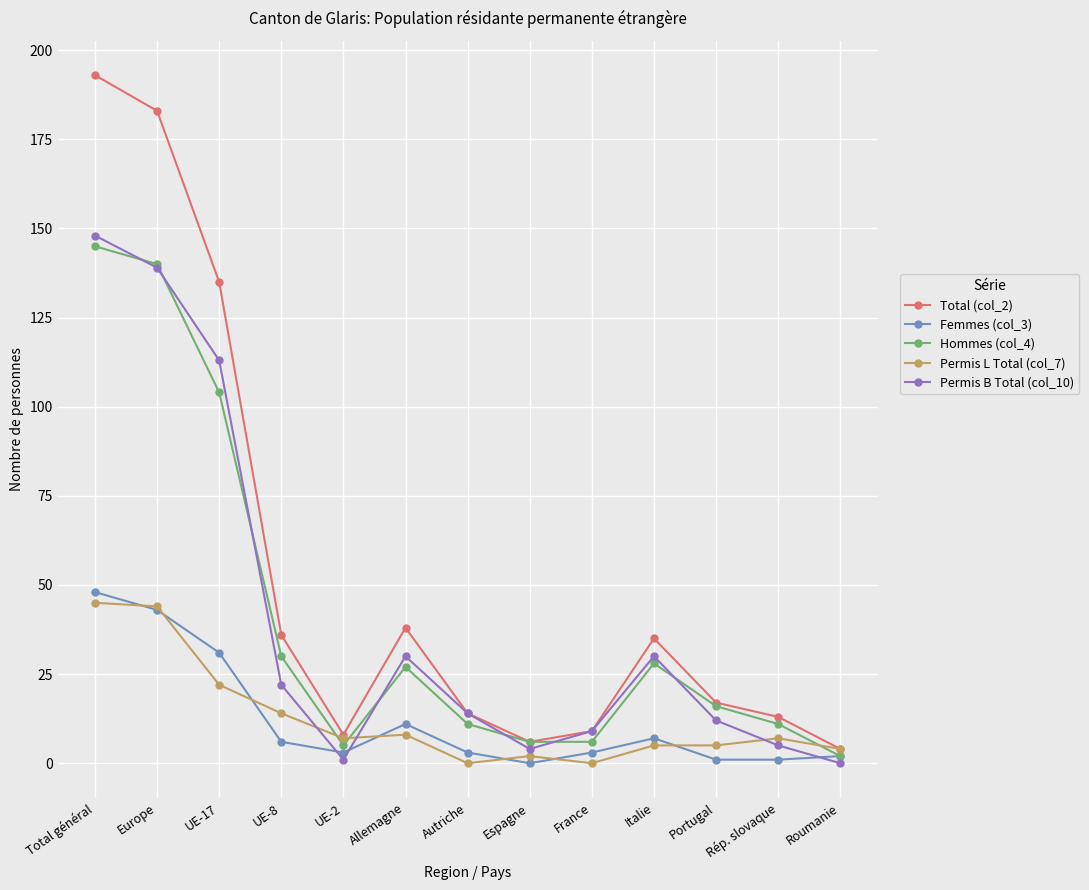

What is the label of the 3rd point from the left?

UE-17